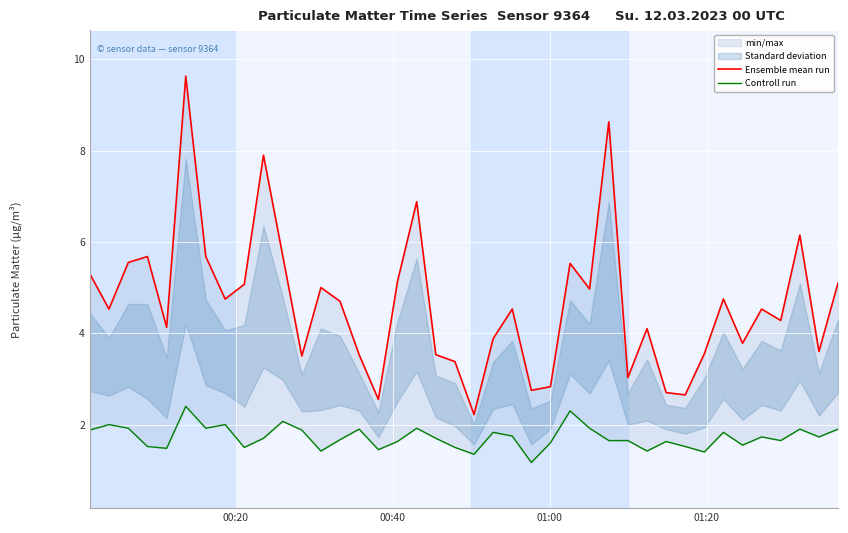

Which series has the widest spread of values?

Ensemble mean run